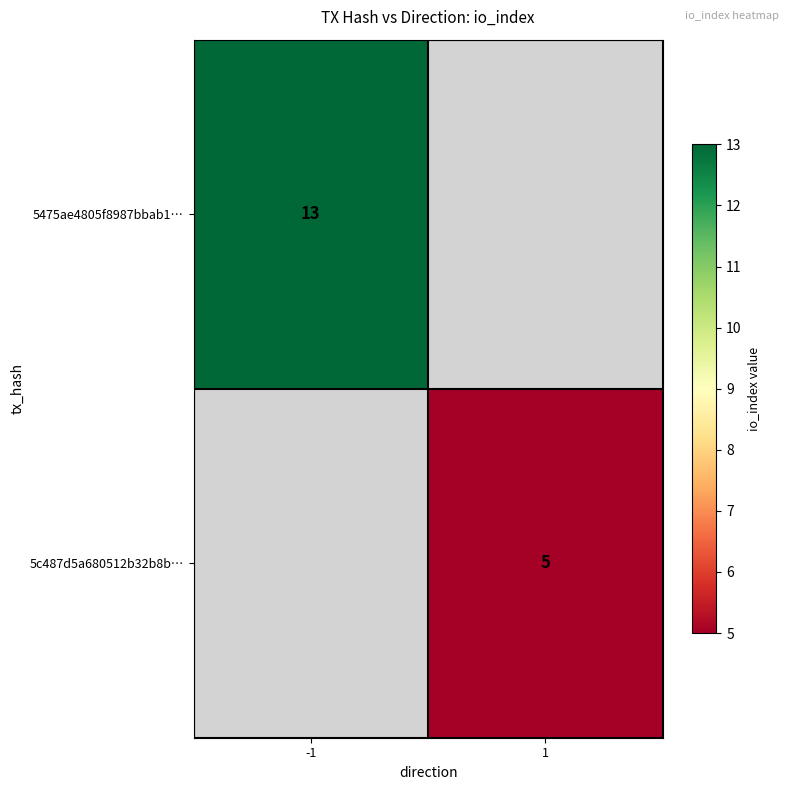

The 5475ae4805f8987bbab1… series shows 18 at -1. True or false?

False